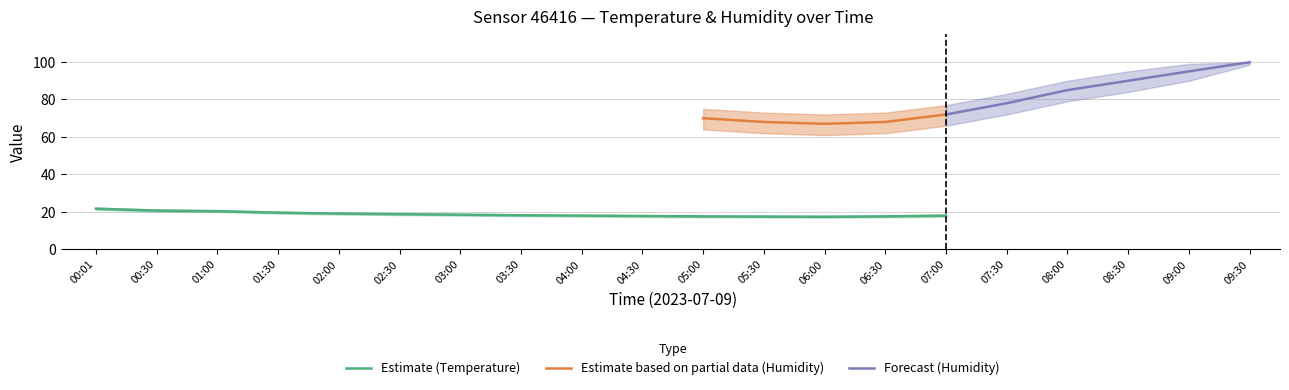

What is the label of the 19th point from the right?

00:30